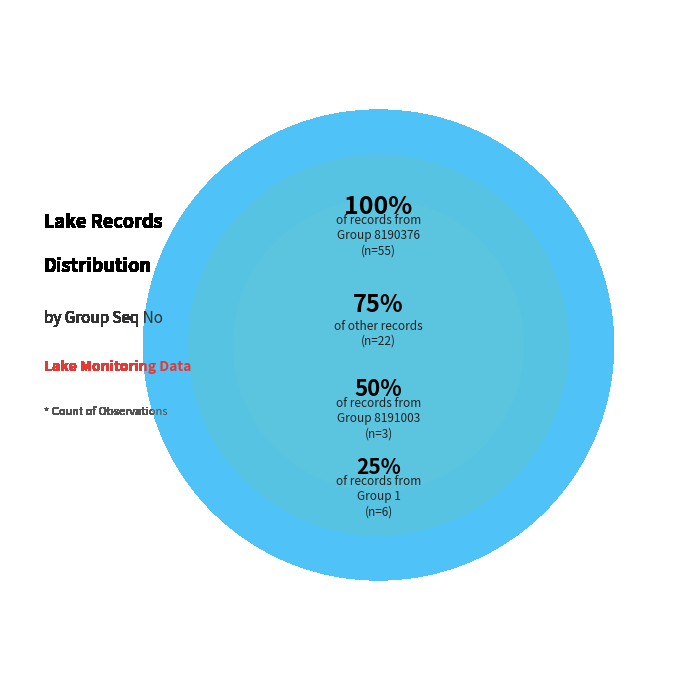

True or false: 1 accounts for 11% of the total.

False